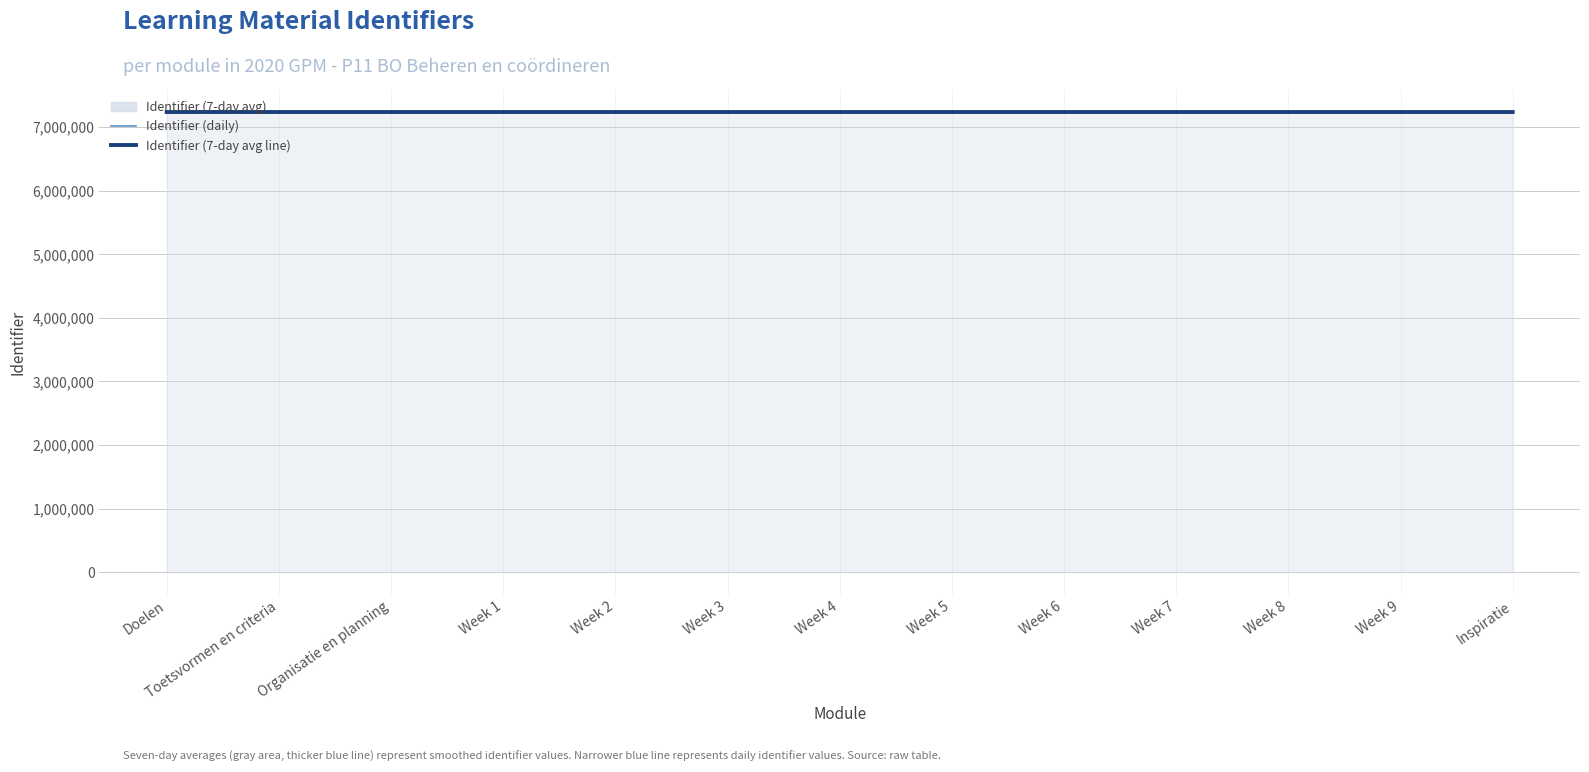

Reading left to right, extract all data points from this chart.

Identifier (daily): Doelen=7239203	Toetsvormen en criteria=7239205	Organisatie en planning=7239207	Week 1=7239208	Week 2=7239210	Week 3=7239212	Week 4=7239214	Week 5=7239216	Week 6=7239218	Week 7=7239220	Week 8=7239222	Week 9=7239224	Inspiratie=7239226
Identifier (7-day avg line): Doelen=7239203	Toetsvormen en criteria=7239204	Organisatie en planning=7239205	Week 1=7239206	Week 2=7239208	Week 3=7239210	Week 4=7239212	Week 5=7239214	Week 6=7239216	Week 7=7239218	Week 8=7239220	Week 9=7239222	Inspiratie=7239224